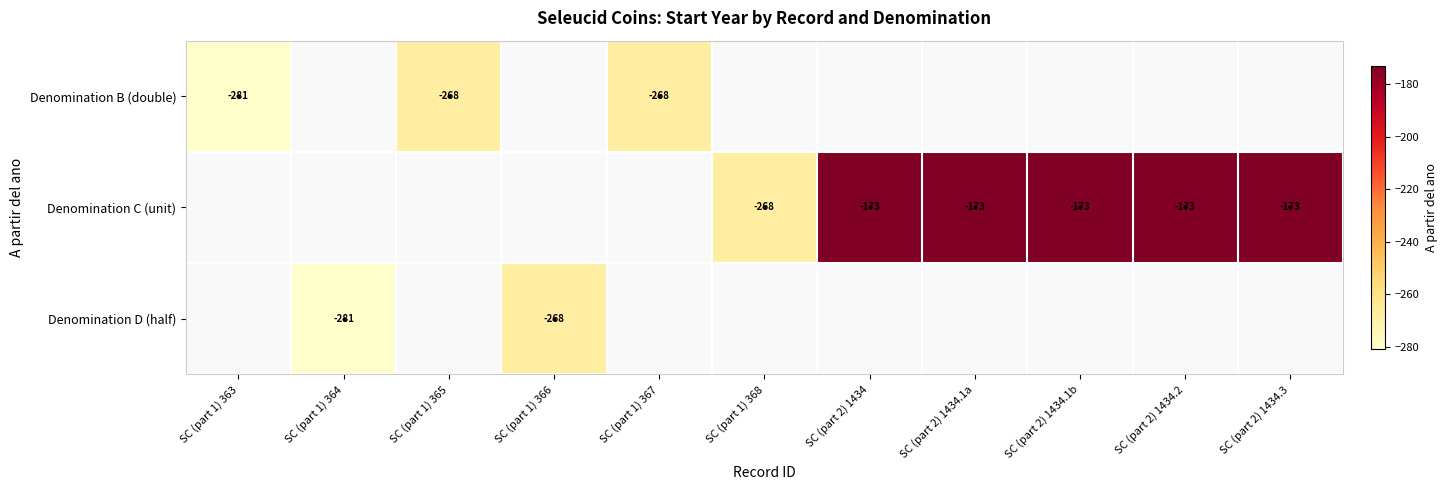

Which label corresponds to the largest value in the chart?

SC (part 2) 1434